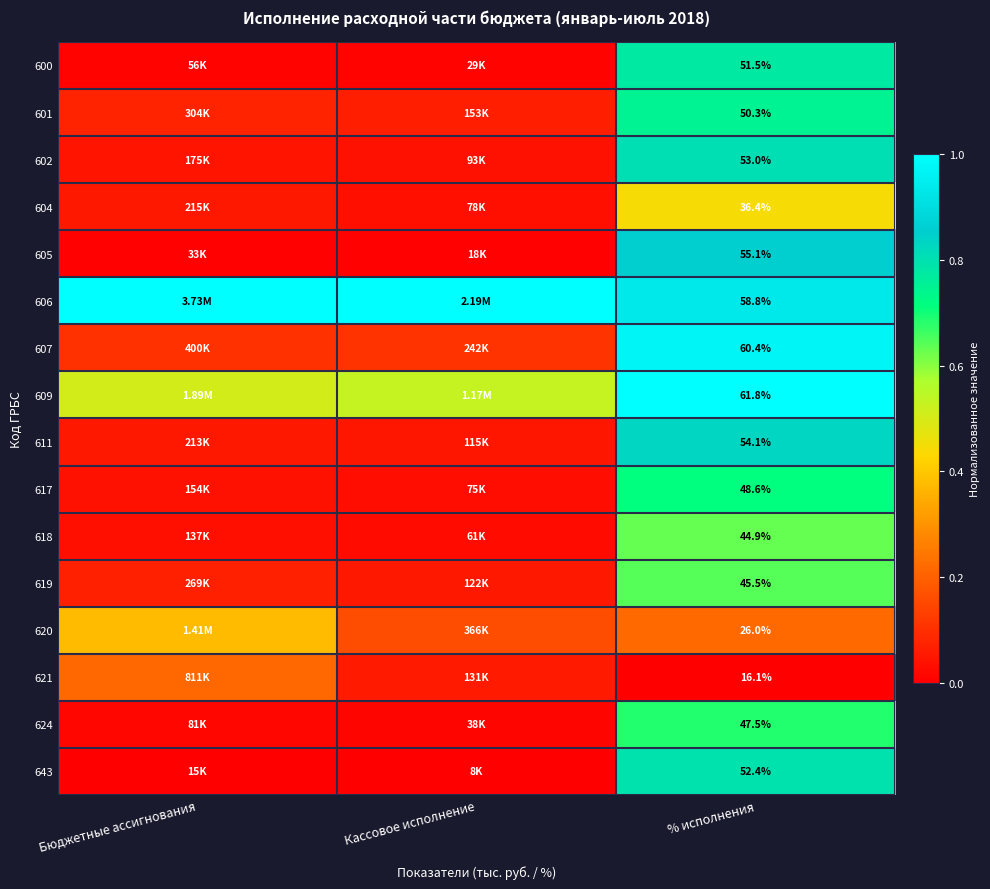

Between % исполнения and Бюджетные ассигнования, which is larger?

% исполнения